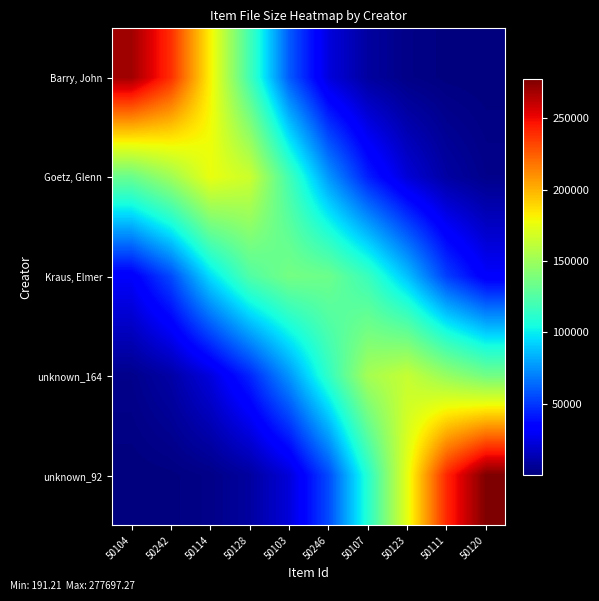

How many categories are shown in the chart?

10